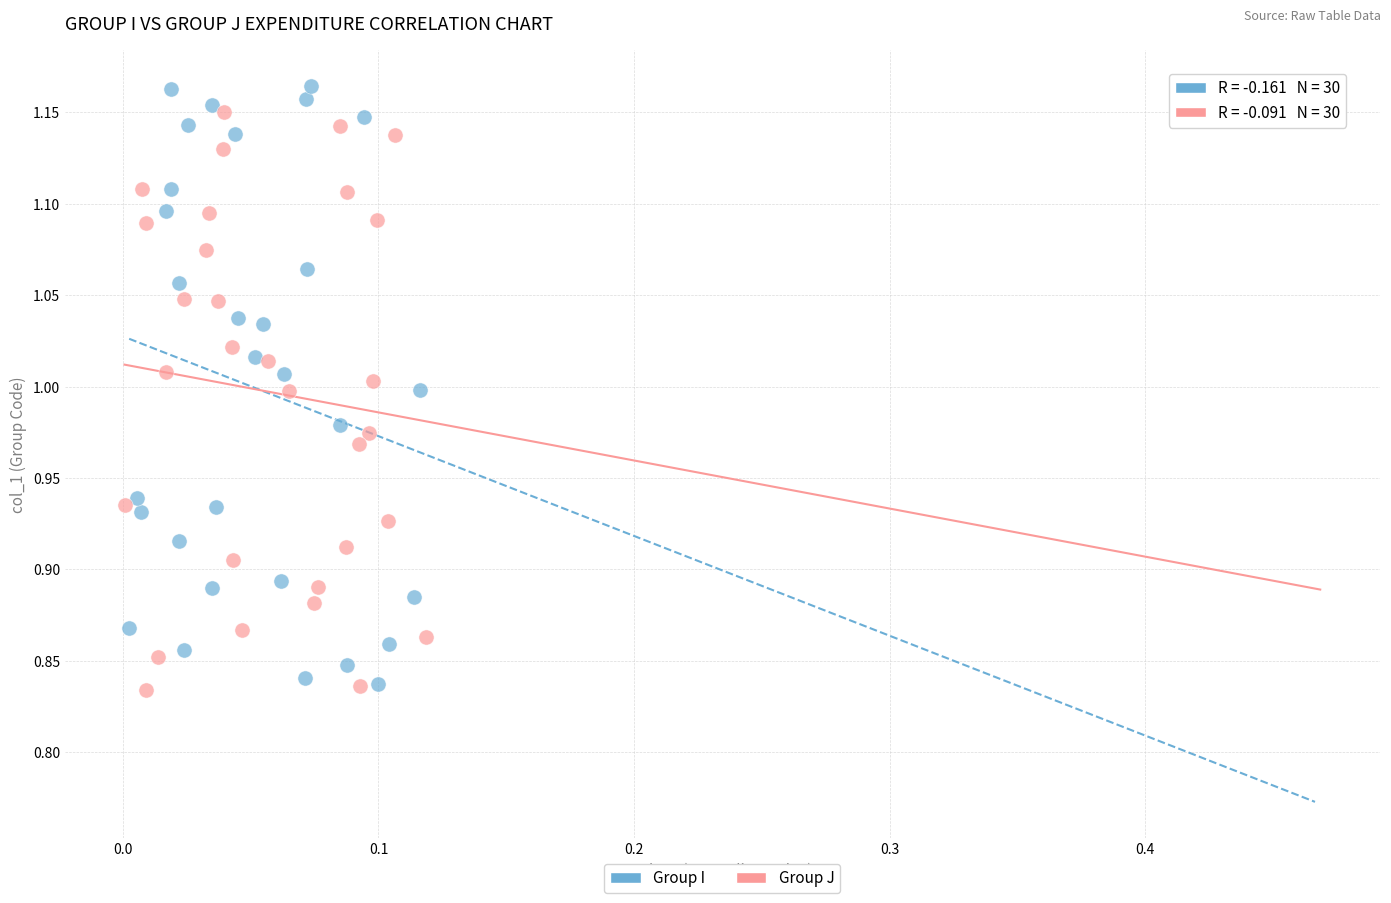

What are all the series names shown in the legend?

Group I, Group J